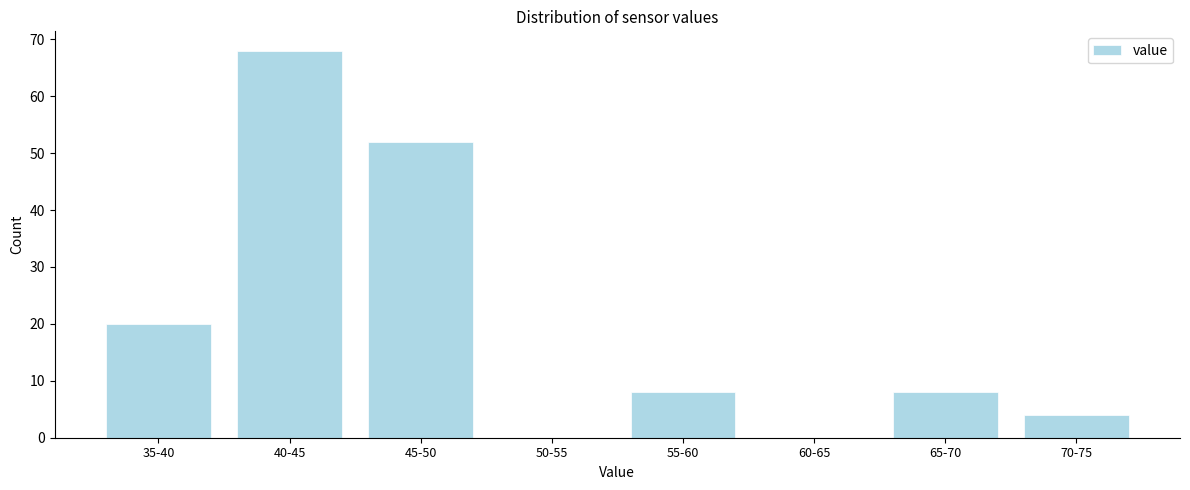

Reading left to right, extract all data points from this chart.

35-40=20	40-45=68	45-50=52	50-55=0	55-60=8	60-65=0	65-70=8	70-75=4